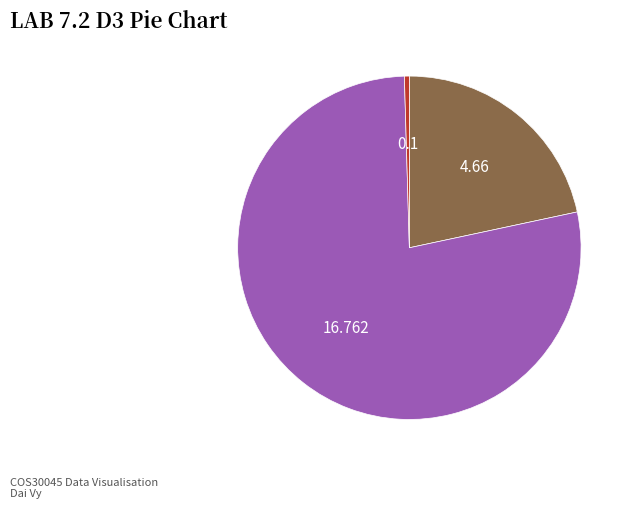

How many slices are in this pie chart?

3